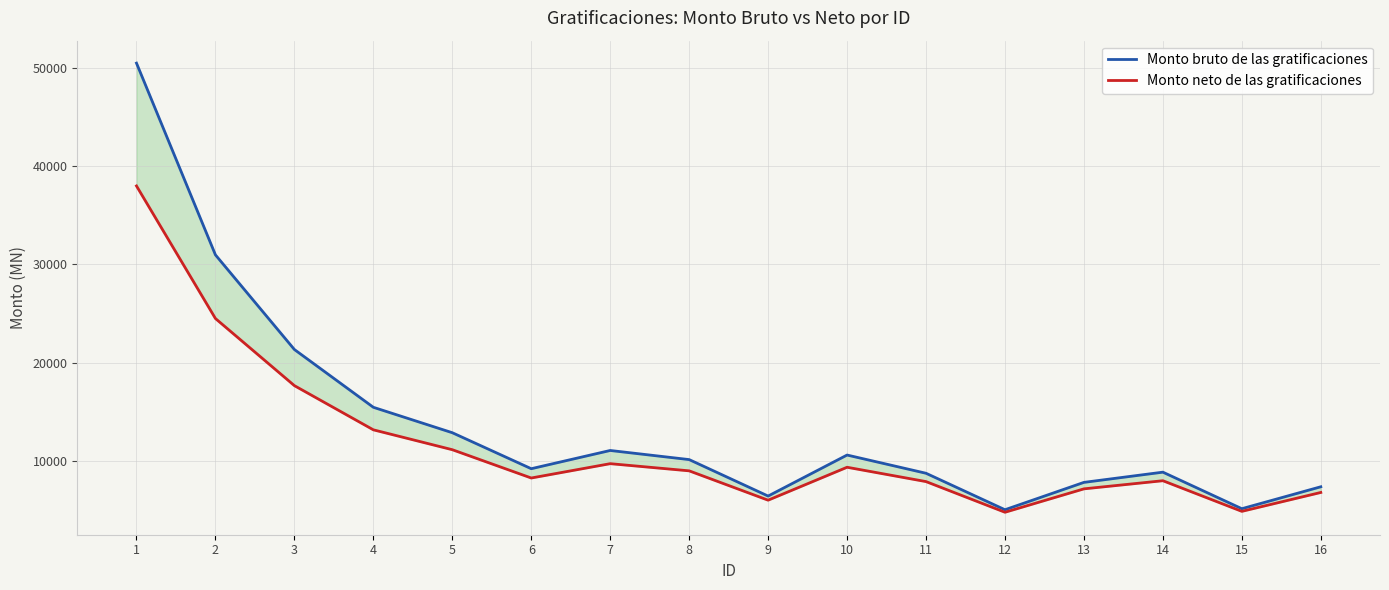

Reading left to right, transcribe all the data shown in this chart.

Monto bruto de las gratificaciones: 1=50453.7	2=30976.2	3=21364.0	4=15496.8	5=12914.0	6=9258.5	7=11110.2	8=10184.4	9=6481.0	10=10647.3	11=8795.6	12=5092.0	13=7869.8	14=8907.8	15=5196.2	16=7423.1
Monto neto de las gratificaciones: 1=37978.9	2=24512.3	3=17695.2	4=13208.0	5=11188.6	6=8313.9	7=9770.1	8=9042.0	9=6061.1	10=9406.0	11=7949.8	12=4834.3	13=7212.0	14=8038.0	15=4927.0	16=6845.4